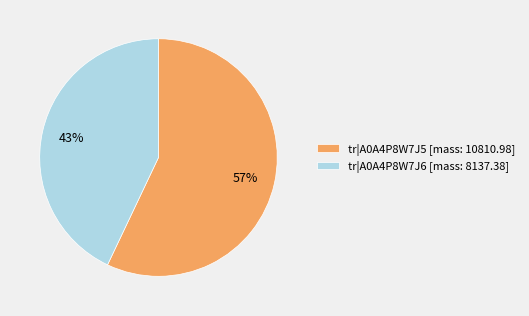

Is there any slice that represents more than half of the pie?

Yes